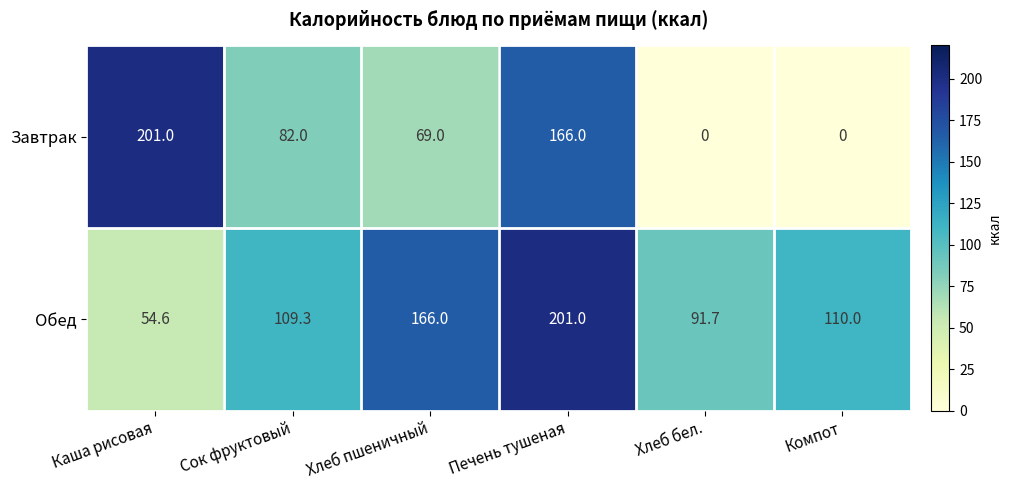

Rank the series by their average value, from lowest to highest.

Завтрак, Обед